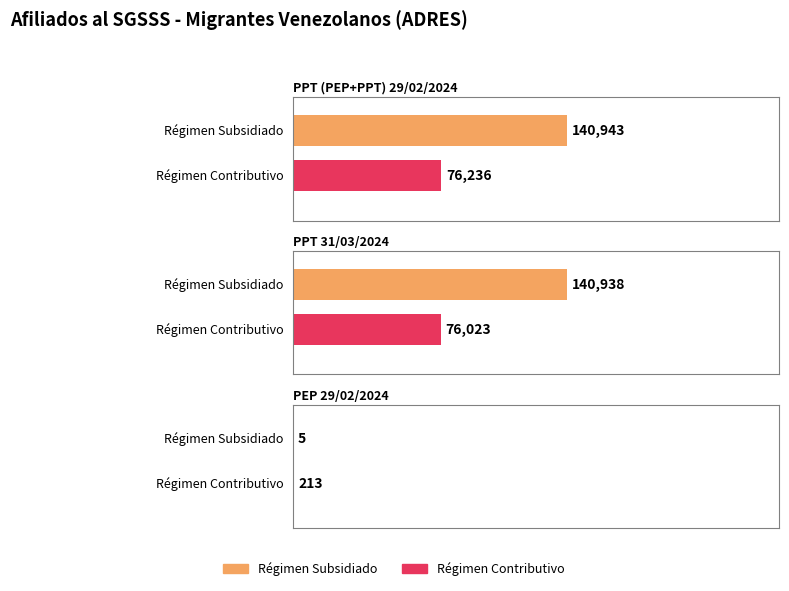

True or false: Contributivo has a value of 213 at PEP 29/02/2024.

True